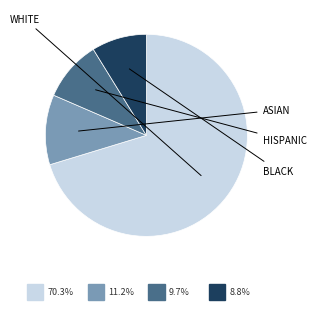

Is there a majority slice in this chart?

Yes